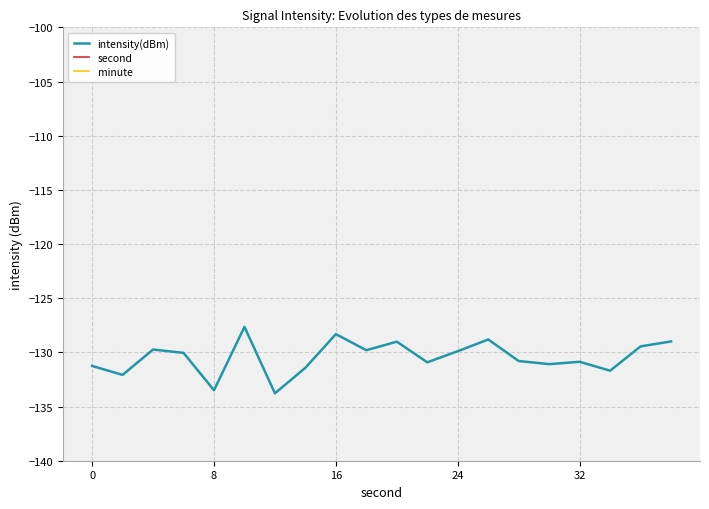

What is the maximum value for intensity(dBm)?

-127.6